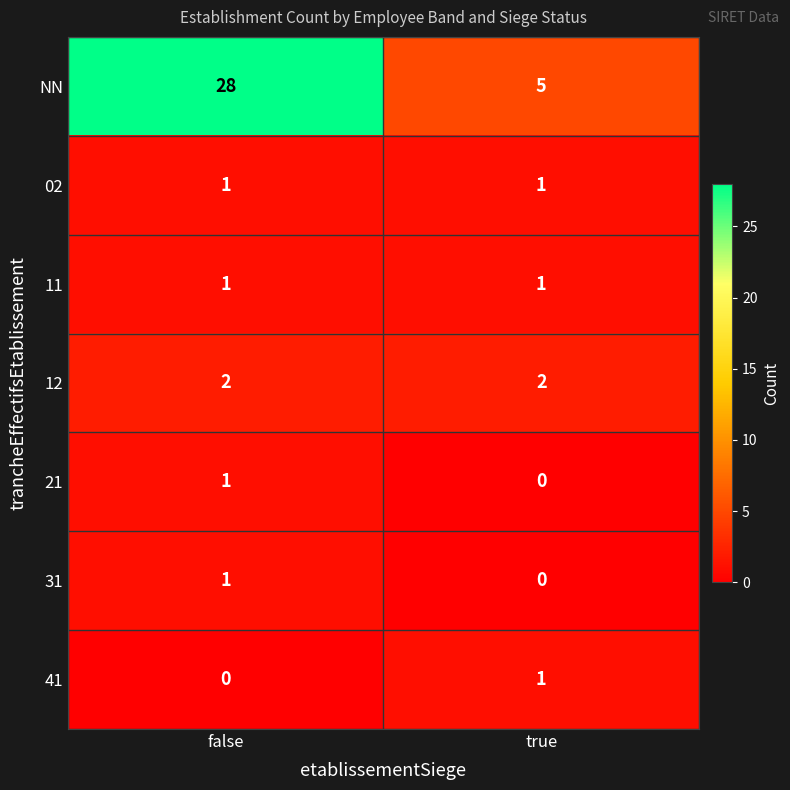

At how many categories does at least one series exceed 16?

1